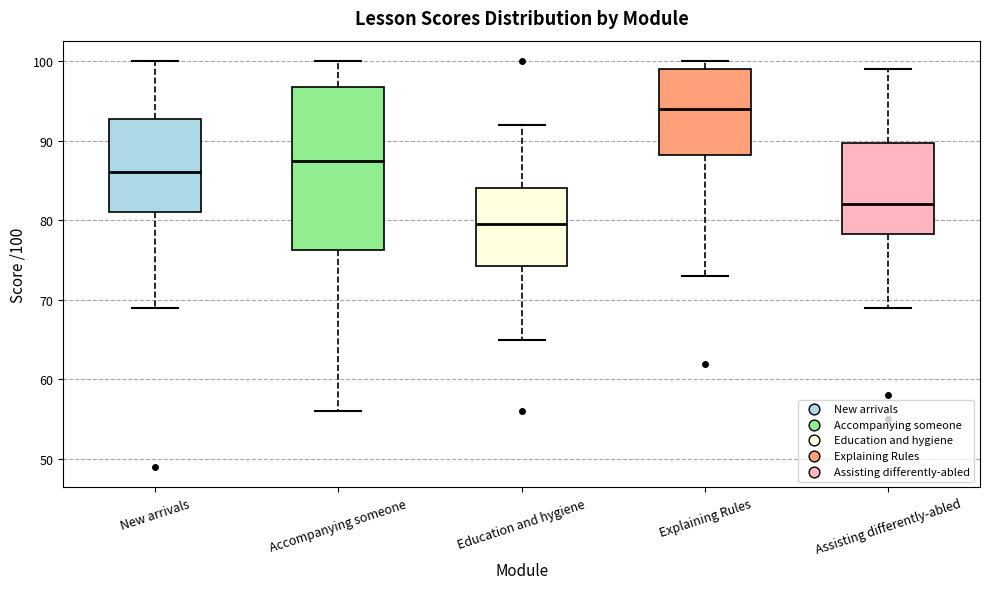

Reading left to right, transcribe this box plot: for each box, give where its median line is, the range the box spans, and where its two whiskers end, as read against the y-axis. The values are not printed on the chart, so give them approximately, as read against the axis.

New arrivals: median 86, box 81 to 93, whiskers 69 to 100
Accompanying someone: median 88, box 76 to 97, whiskers 56 to 100
Education and hygiene: median 80, box 74 to 84, whiskers 65 to 92
Explaining Rules: median 94, box 88 to 99, whiskers 73 to 100
Assisting differently-abled: median 82, box 78 to 90, whiskers 69 to 99